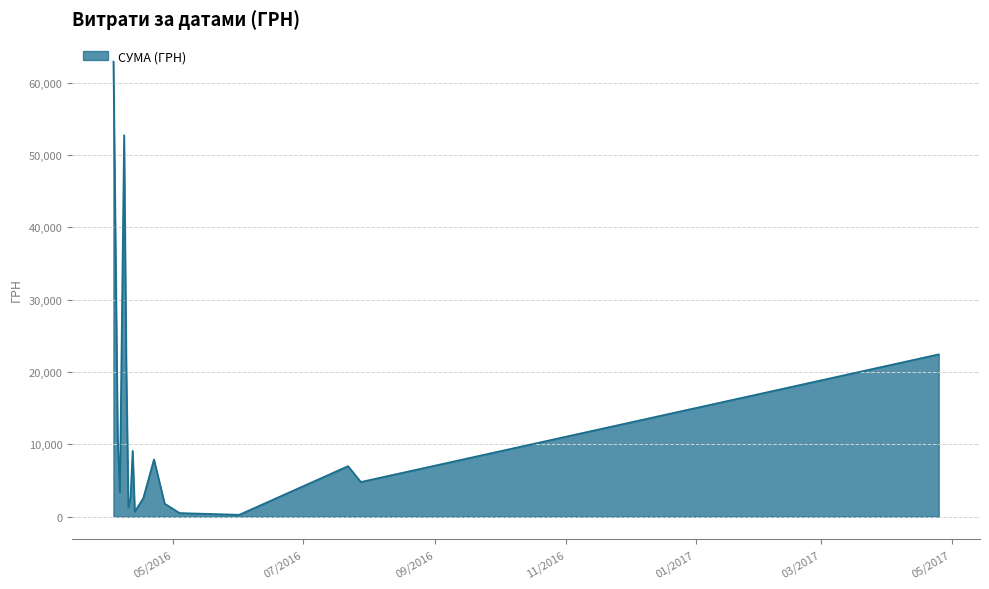

What is the difference between the maximum and minimum values?

62642.0